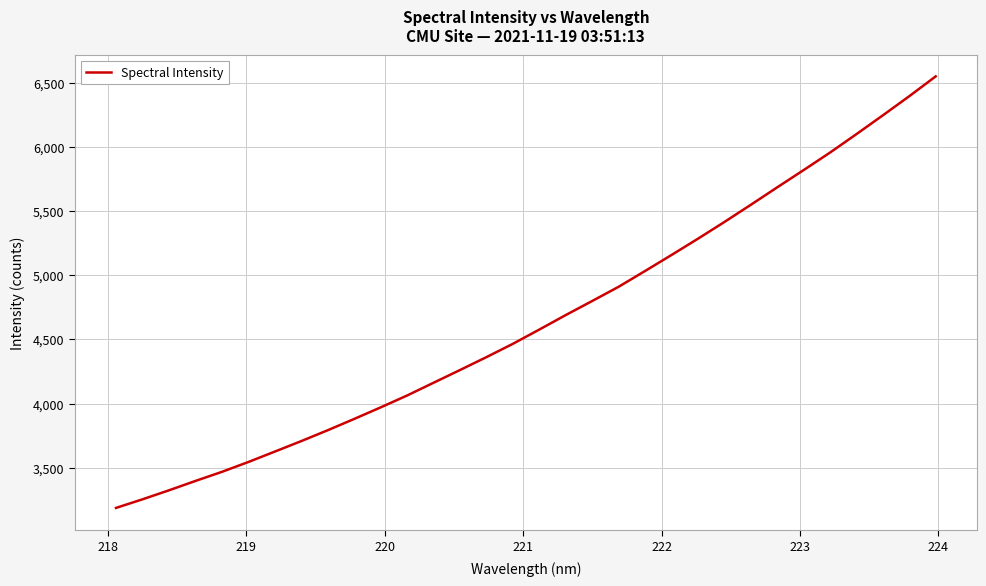

What is the minimum value shown in the chart?

3185.8